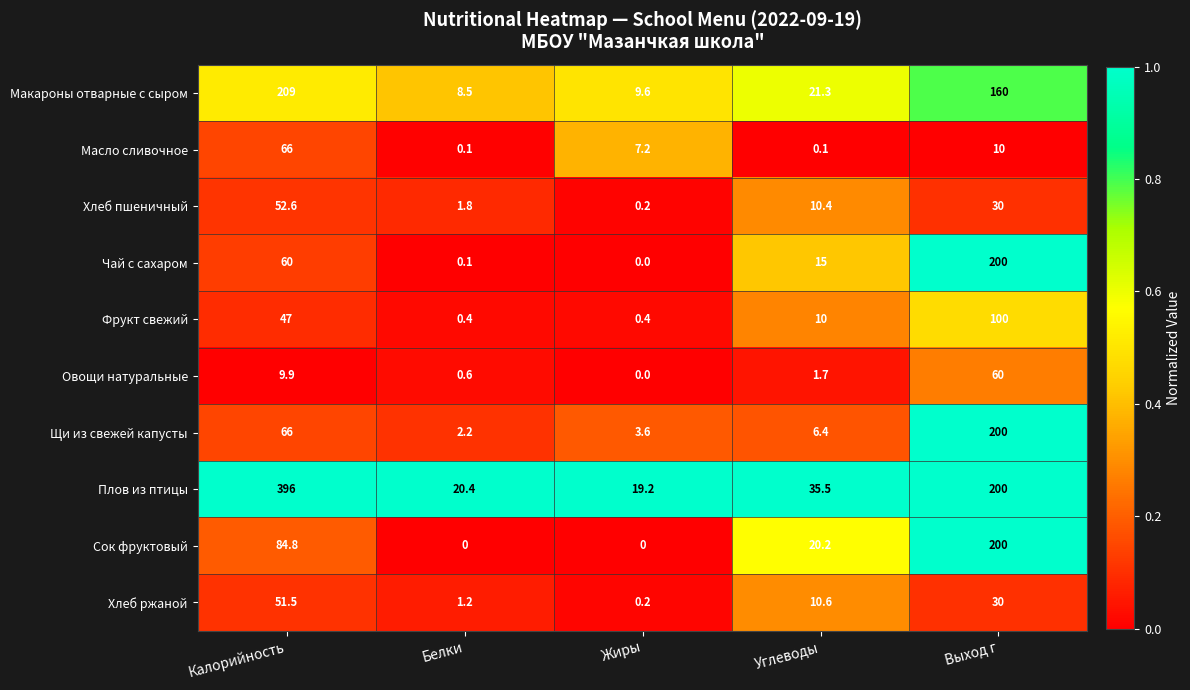

What is the sum of all Хлеб пшеничный values?

95.0